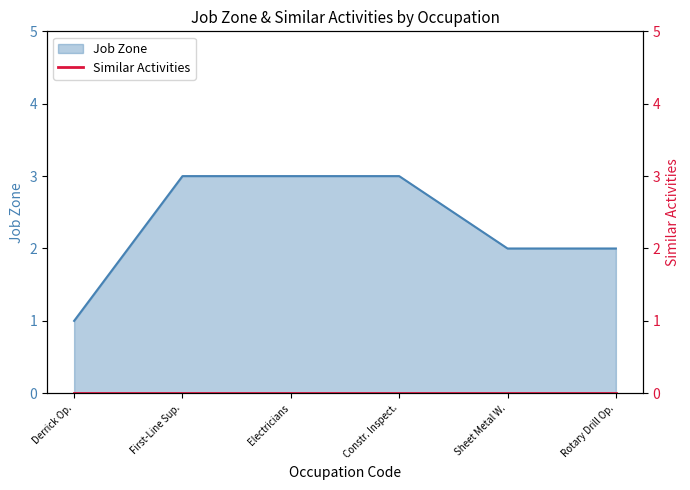

How many categories are shown in the chart?

6